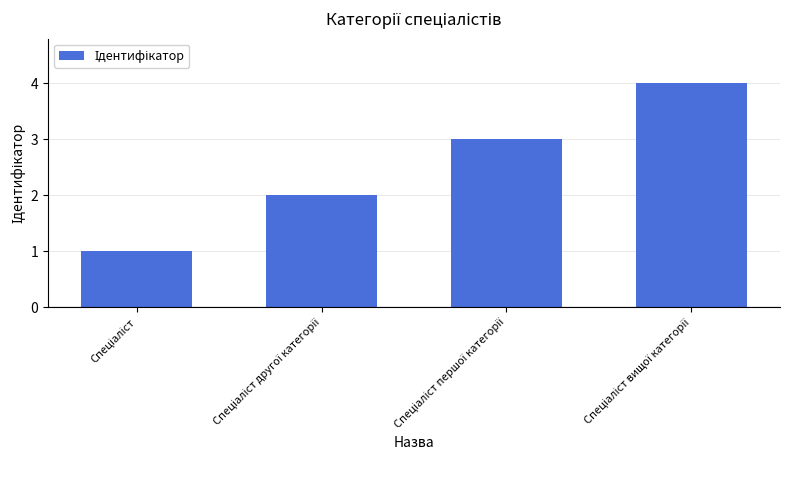

What is the difference between the maximum and minimum values?

3